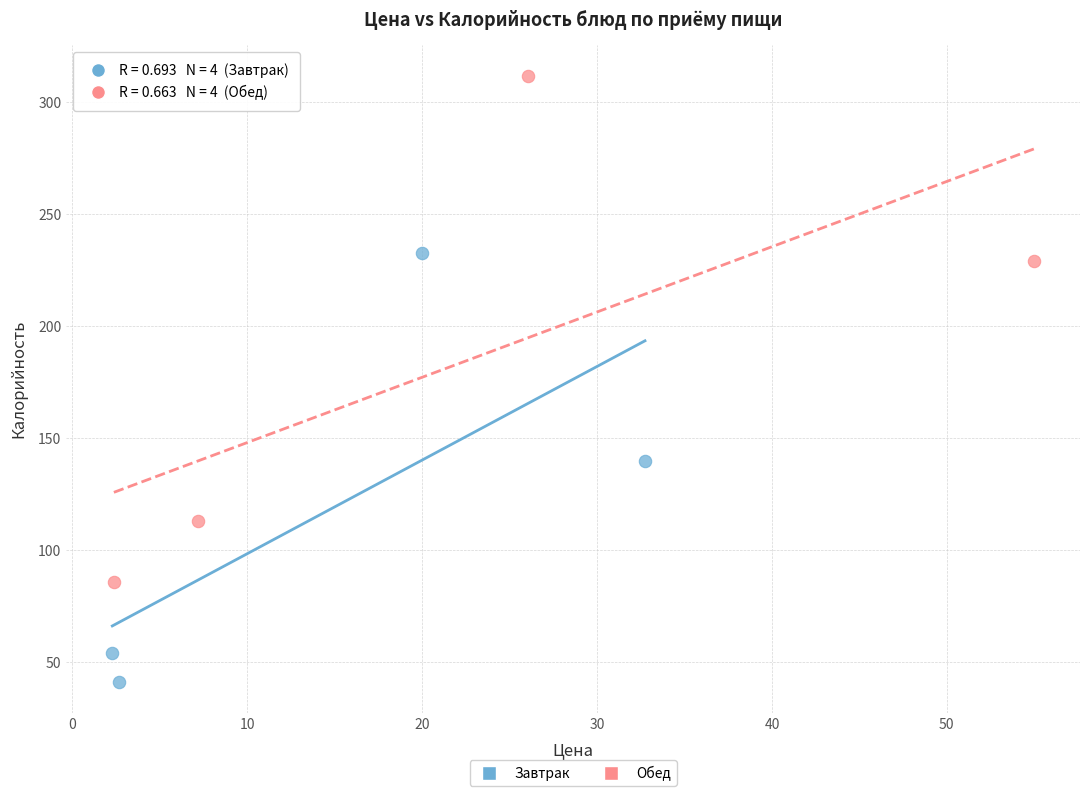

Which series has the widest spread of Y values?

Обед